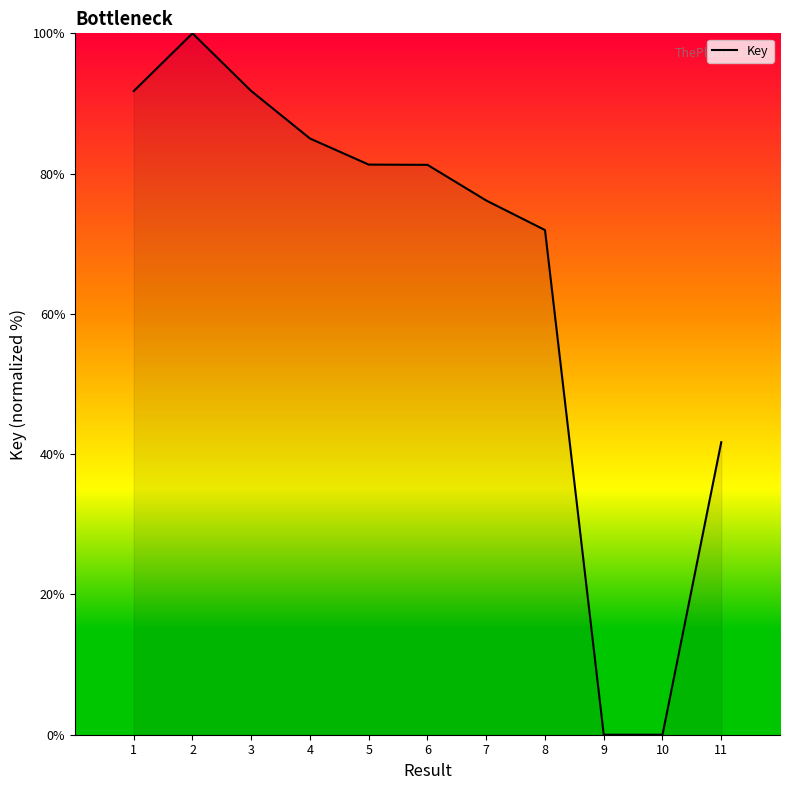

Between 3 and 7, which is larger?

3